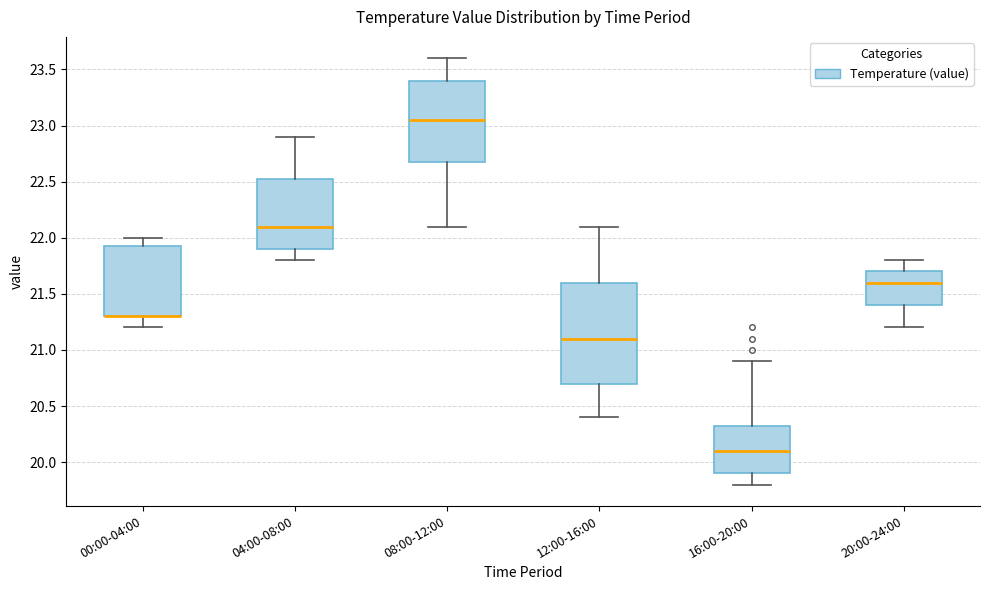

Where is the upper edge of the box for 04:00-08:00 on the y-axis? The values are not printed on the chart, so give them approximately, as read against the axis.

22.55